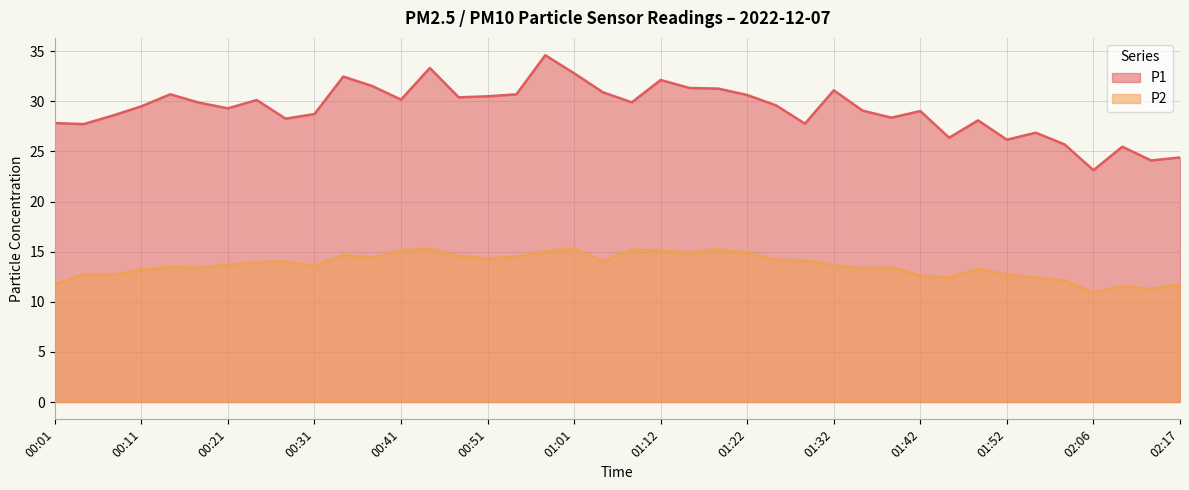

Reading left to right, what are all the values shown in this chart?

P1: 00:01=27.8	00:04=27.7	00:08=28.6	00:11=29.5	00:14=30.7	00:18=29.9	00:21=29.3	00:24=30.1	00:28=28.3	00:31=28.7	00:35=32.5	00:38=31.5	00:41=30.2	00:45=33.3	00:48=30.4	00:51=30.5	00:55=30.7	00:58=34.6	01:01=32.8	01:05=30.9	01:08=29.9	01:12=32.1	01:15=31.3	01:18=31.3	01:22=30.6	01:25=29.6	01:28=27.8	01:32=31.1	01:35=29.1	01:38=28.4	01:42=29.0	01:45=26.4	01:49=28.1	01:52=26.2	01:55=26.9	01:59=25.7	02:06=23.1	02:09=25.5	02:13=24.1	02:17=24.4
P2: 00:01=11.8	00:04=12.7	00:08=12.7	00:11=13.2	00:14=13.5	00:18=13.4	00:21=13.7	00:24=13.9	00:28=14.0	00:31=13.6	00:35=14.7	00:38=14.4	00:41=15.1	00:45=15.3	00:48=14.6	00:51=14.3	00:55=14.5	00:58=15.0	01:01=15.3	01:05=14.0	01:08=15.2	01:12=15.1	01:15=14.9	01:18=15.2	01:22=14.9	01:25=14.2	01:28=14.1	01:32=13.6	01:35=13.3	01:38=13.4	01:42=12.6	01:45=12.4	01:49=13.3	01:52=12.7	01:55=12.4	01:59=12.1	02:06=10.9	02:09=11.6	02:13=11.3	02:17=11.7